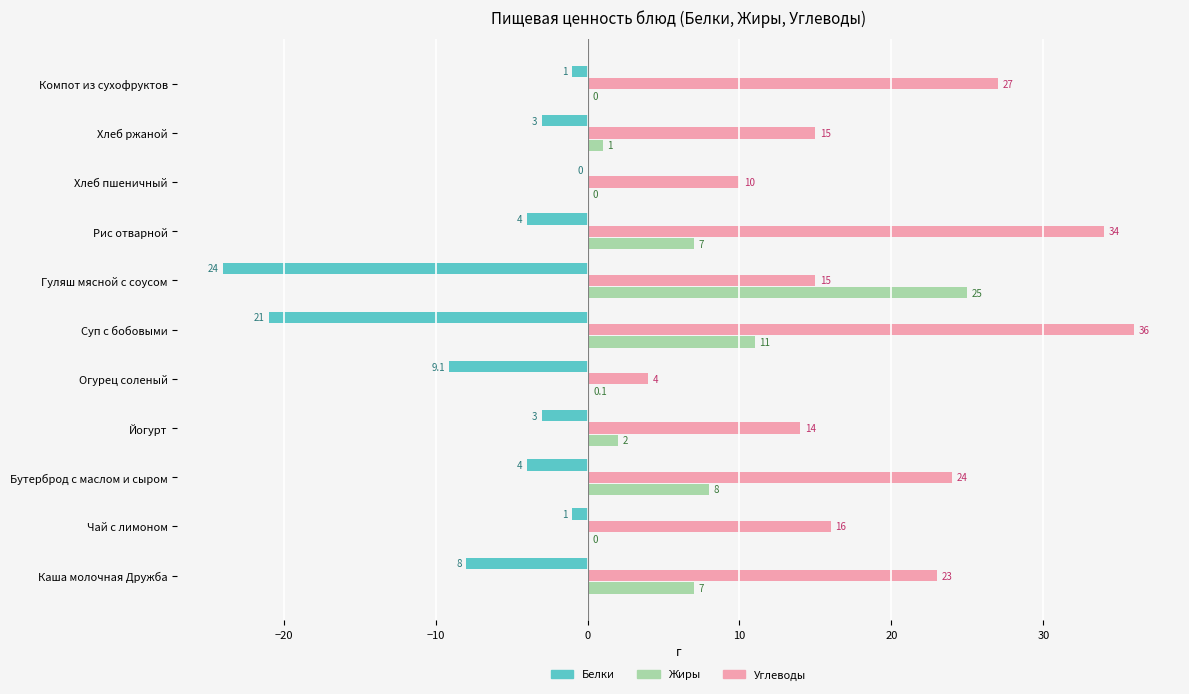

At which label is Жиры closest to 12?

Суп с бобовыми